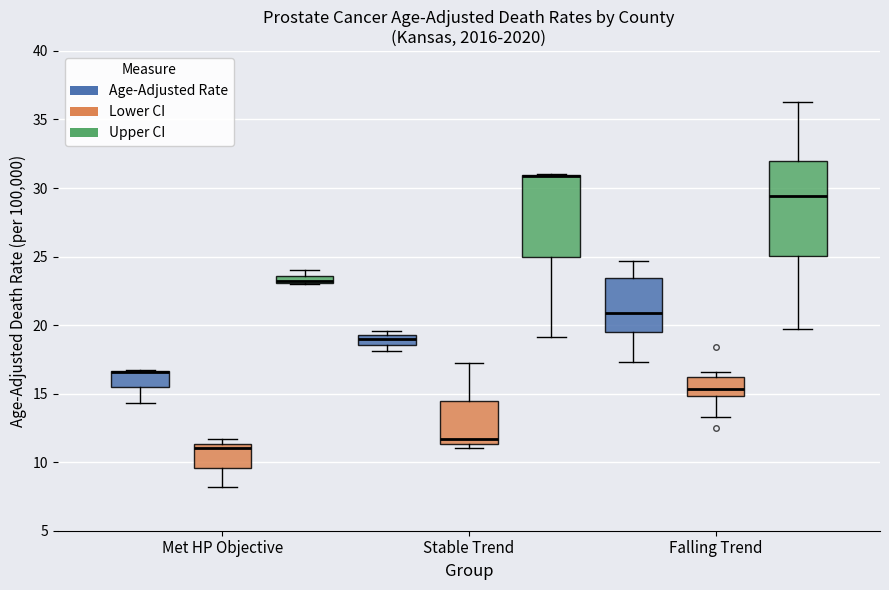

Comparing the boxes themselves (not the whiskers), which one is the tallest?

Falling Trend (Upper CI)